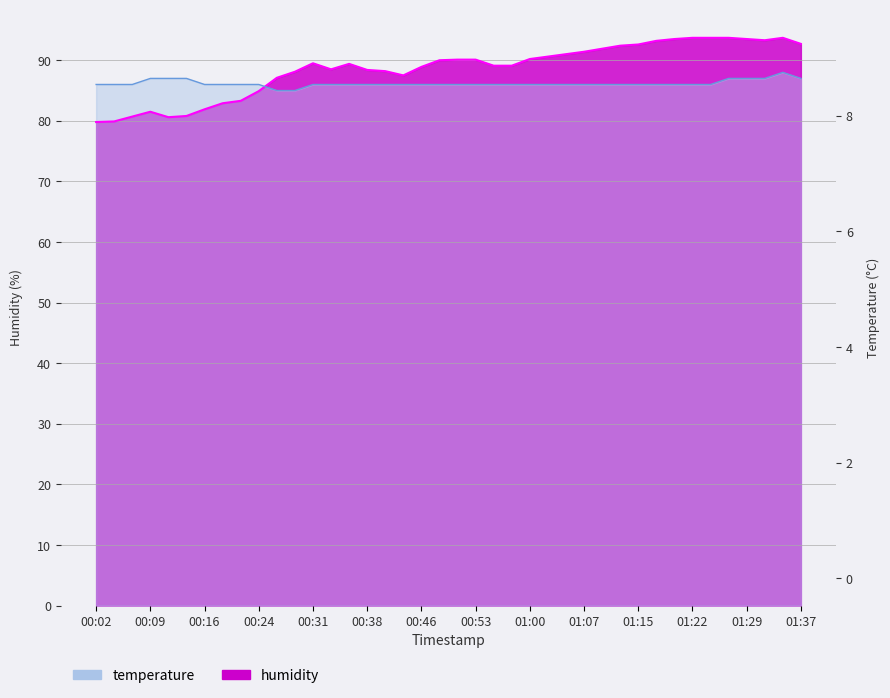

At which category is the sum across all series the highest?

01:34